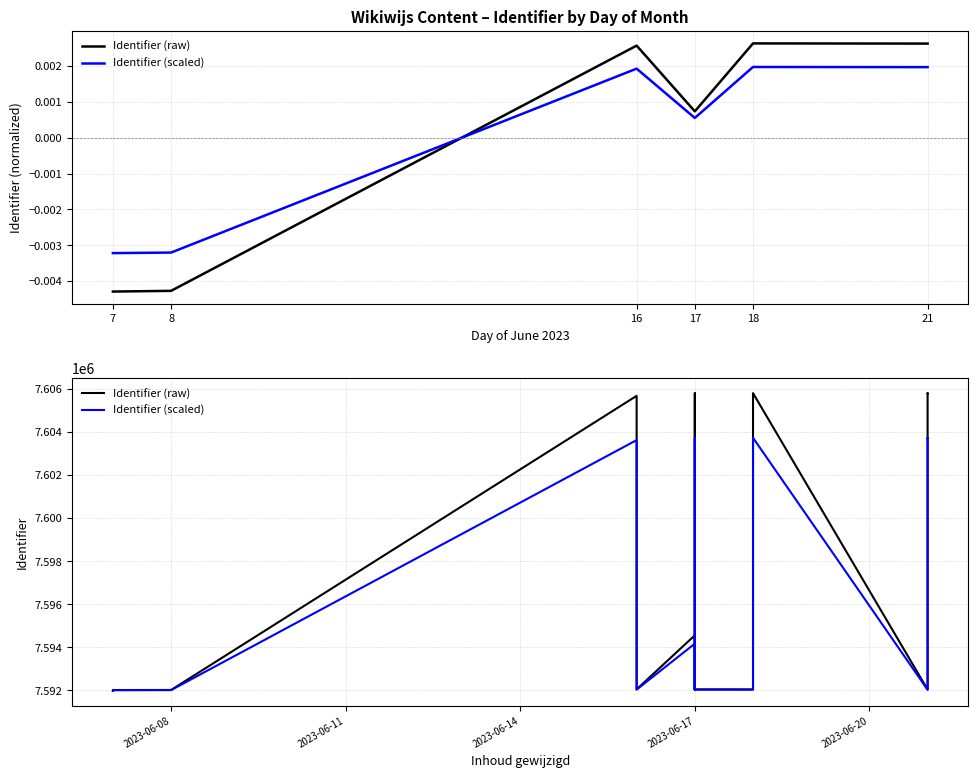

True or false: Identifier (scaled) and Identifier (raw) intersect in this chart.

False